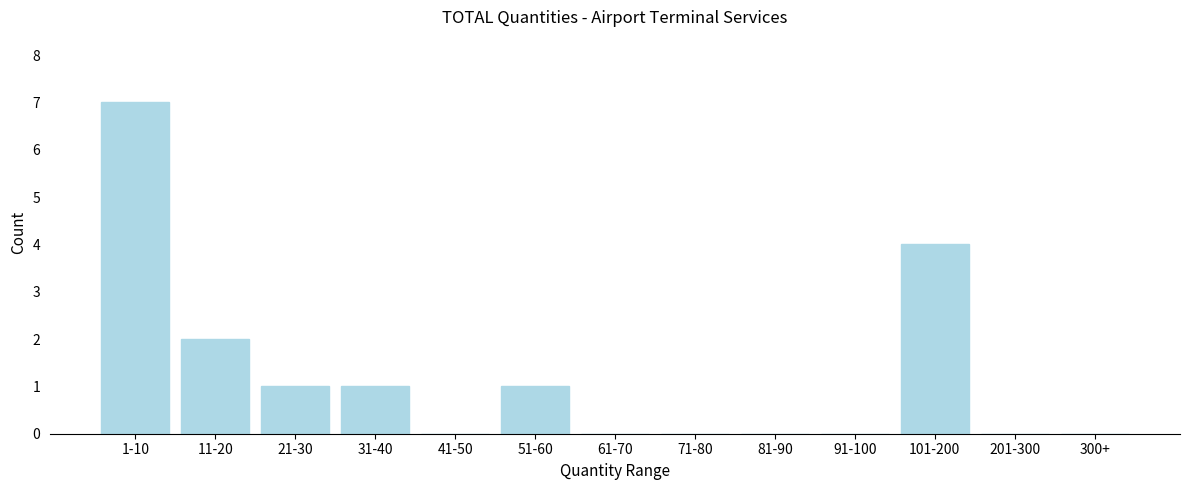

Reading left to right, extract all data points from this chart.

1-10=7	11-20=2	21-30=1	31-40=1	41-50=0	51-60=1	61-70=0	71-80=0	81-90=0	91-100=0	101-200=4	201-300=0	300+=0